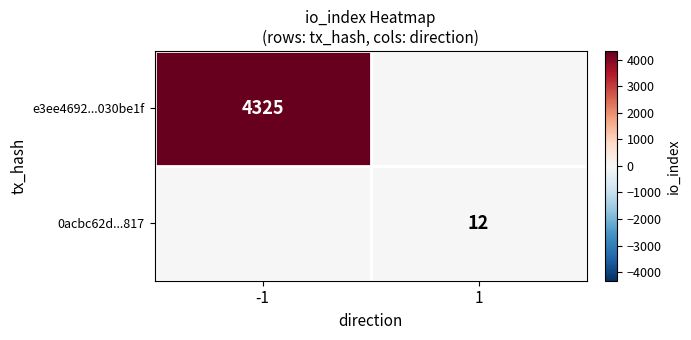

True or false: e3ee4692...030be1f has a value of 6237 at -1.

False